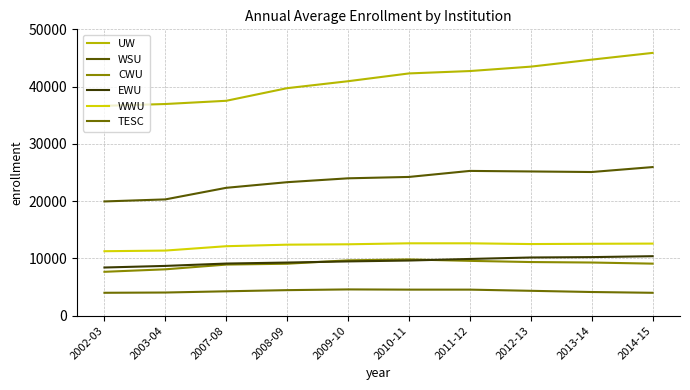

What is the label of the 3rd point from the left?

2007-08